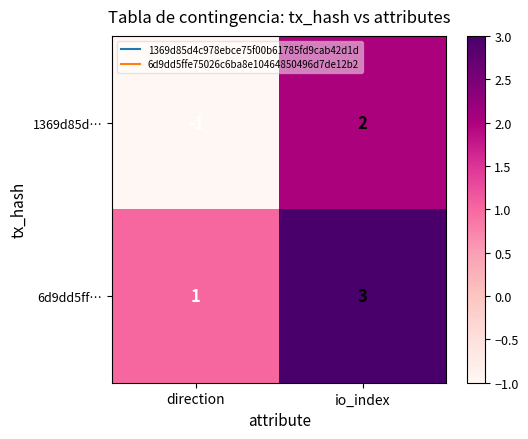

What is the difference between the 1369d85d… values at io_index and direction?

3